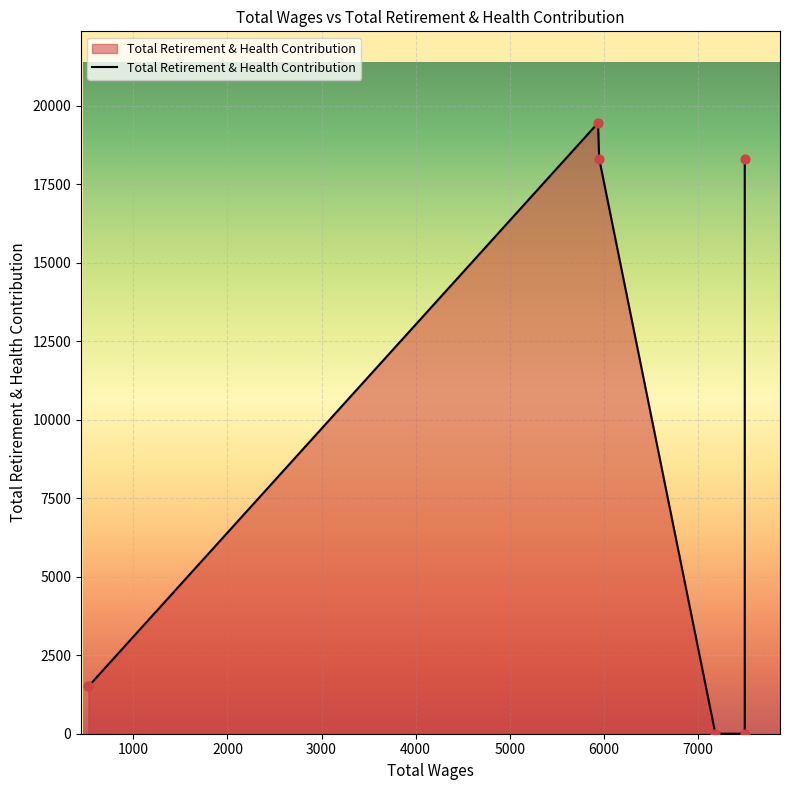

What is the ratio of the value at 5952.0 to the value at 7500.0?

1.0